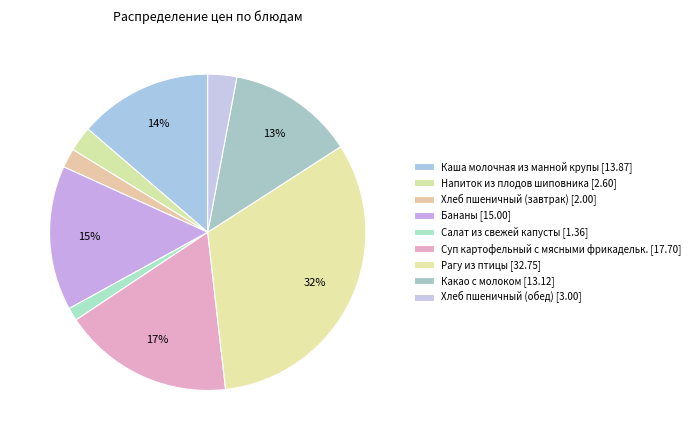

Is there any slice that represents more than half of the pie?

No